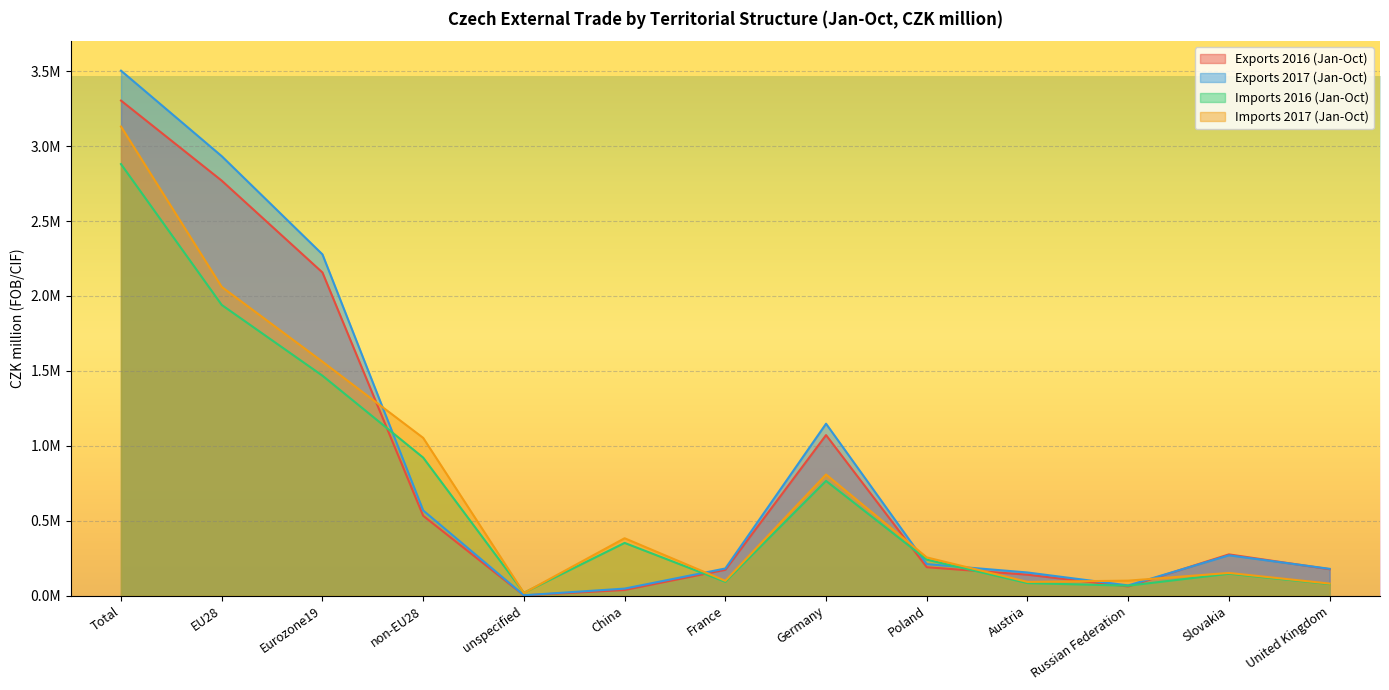

Does the chart display data point markers on the line(s)?

No